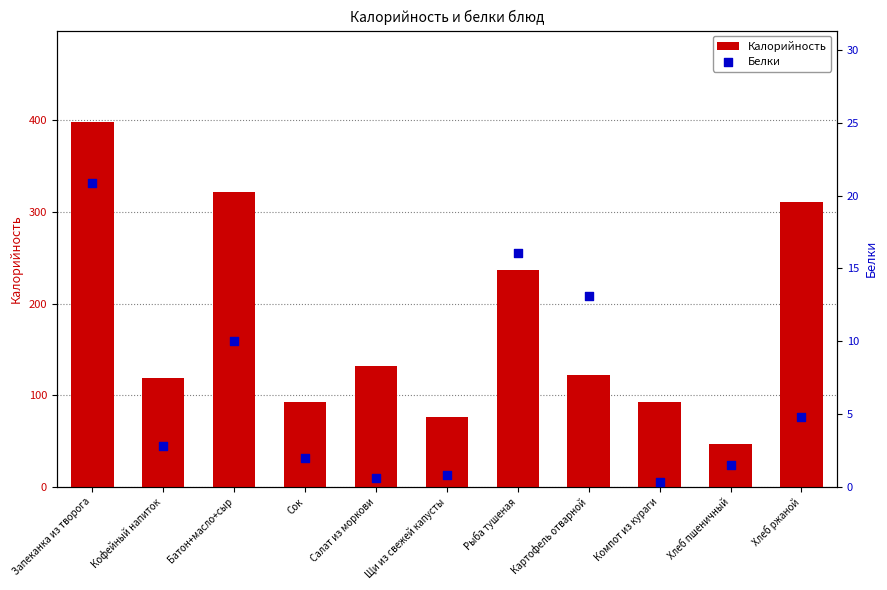

Which series contains the lowest Y value?

Белки